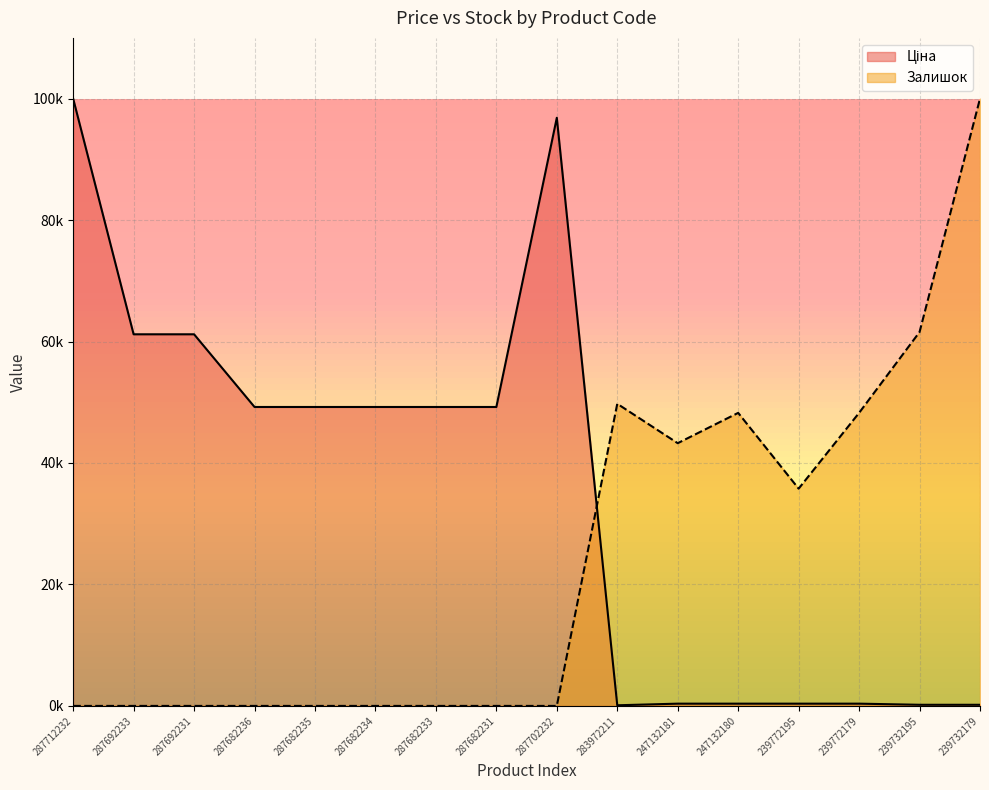

What is the approximate value of Ціна at 287702232?

96842.6